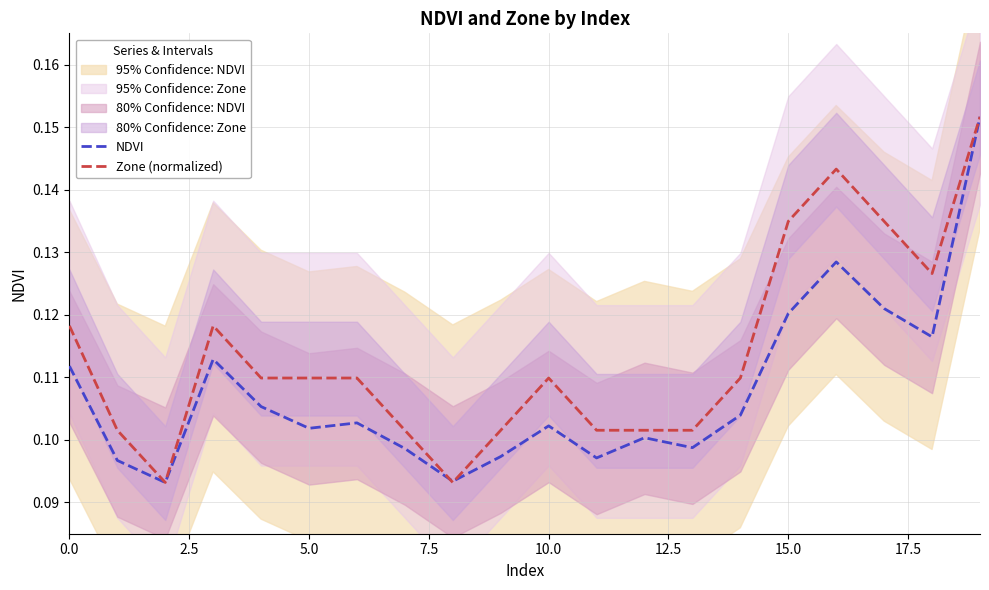

How many lines are shown in the chart?

2